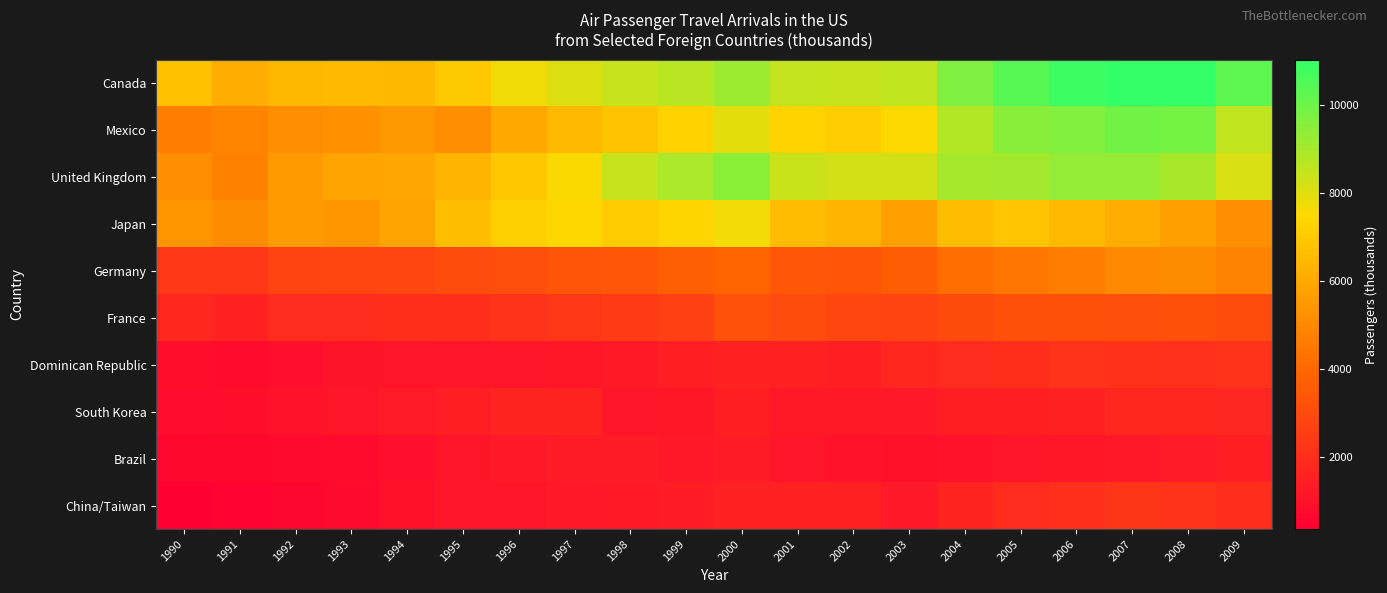

At which category is the sum across all series the highest?

2007